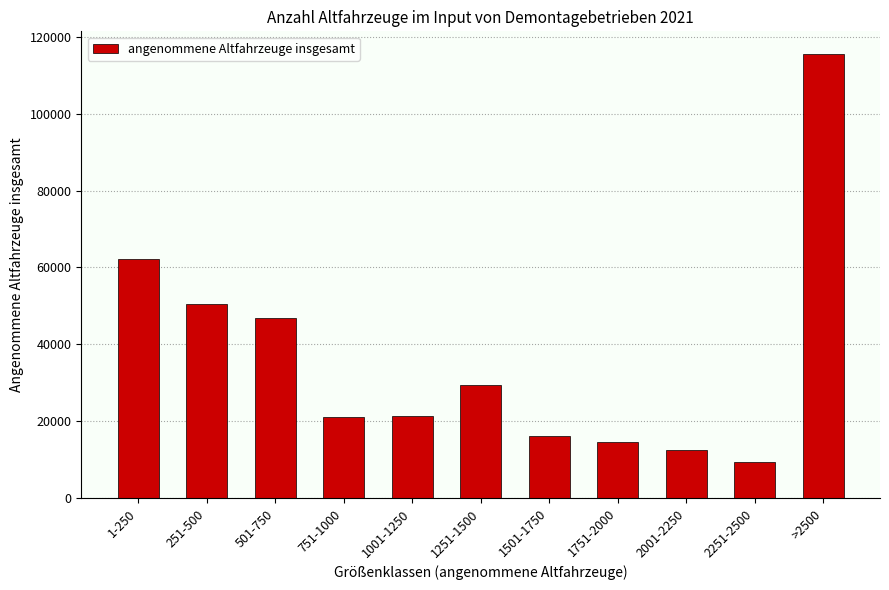

What is the average value?

36389